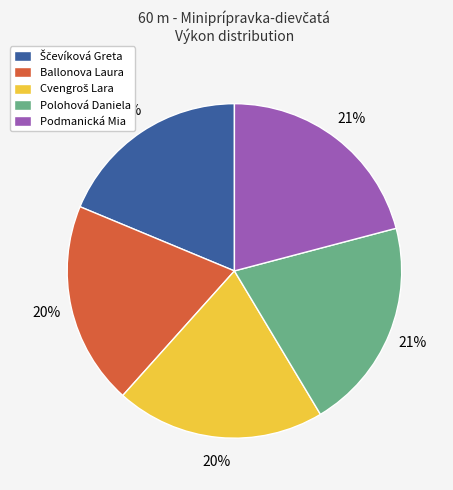

To the nearest percent, what portion does Polohová Daniela represent?

21%